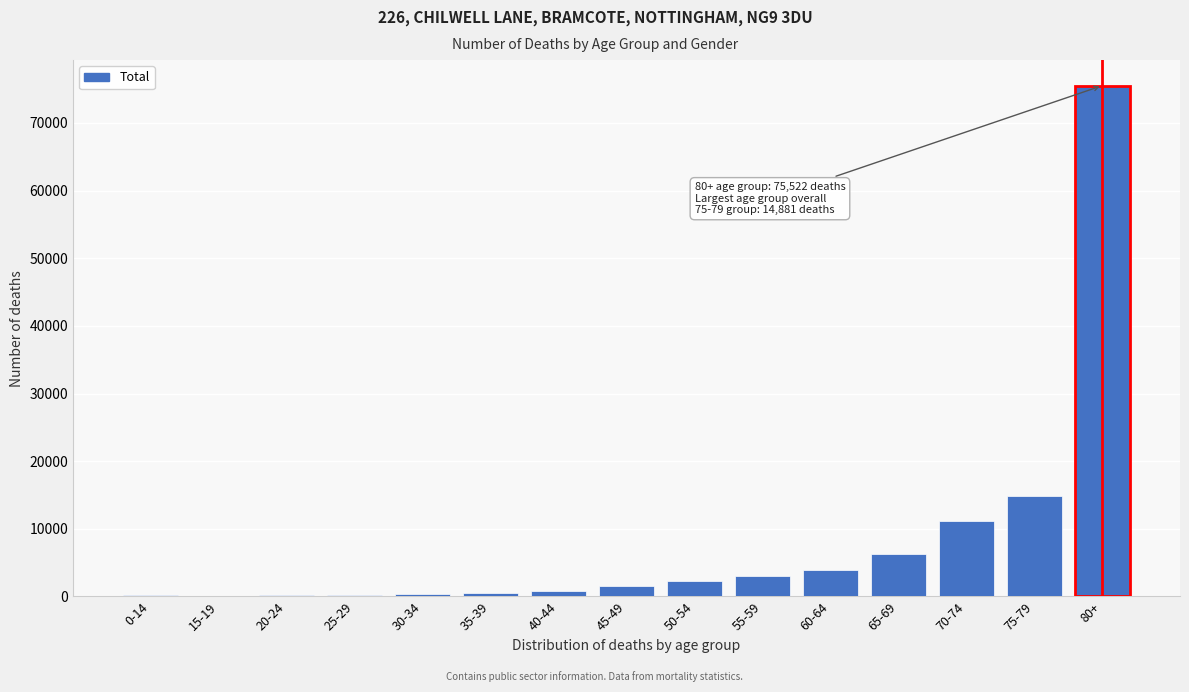

Is it true that the value at 80+ is 49806?

False